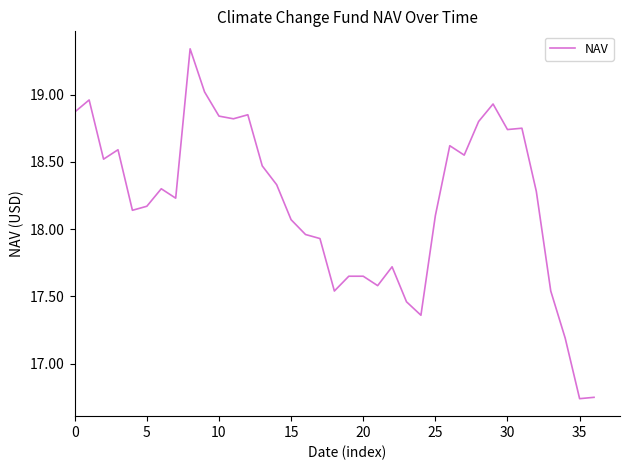

True or false: there are more than 1 points higher than both neighbors.

True